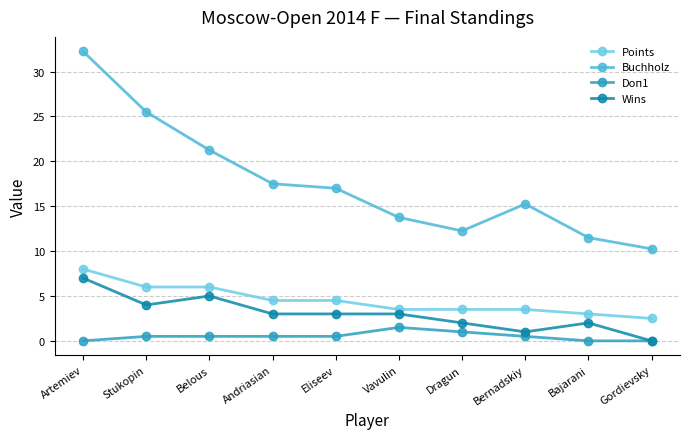

Where is the first local minimum for Buchholz?

Dragun